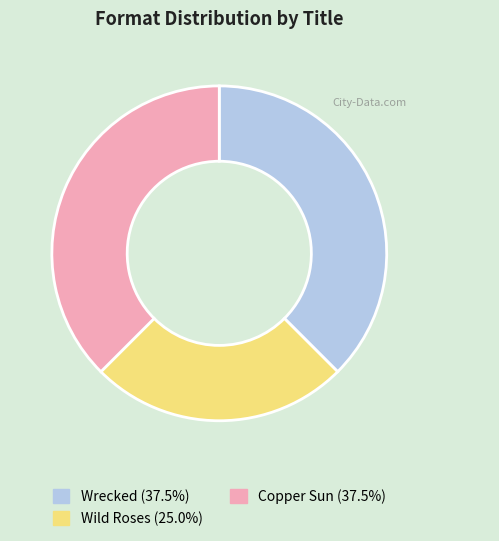

Which slice is the smallest?

Wild Roses